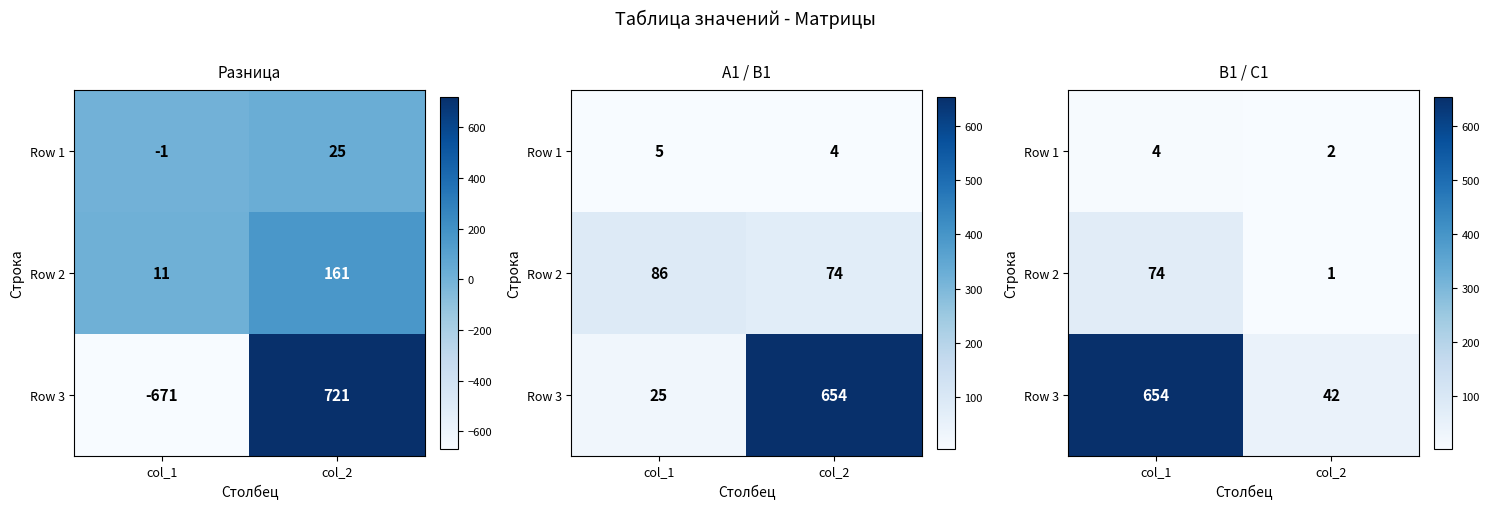

Count the Row 2 values in the range 1 to 74.

2